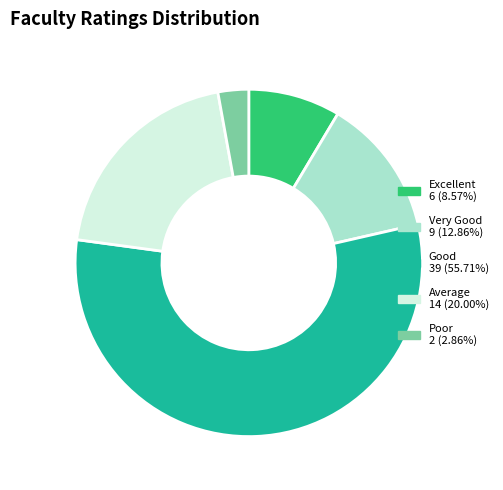

How many slices are in this pie chart?

5